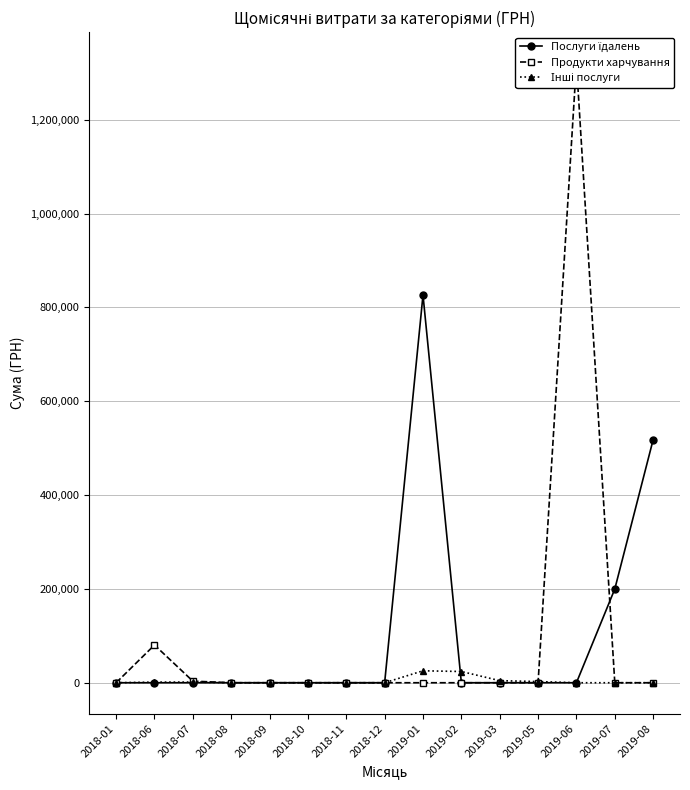

What is the label of the 10th point from the right?

2018-10